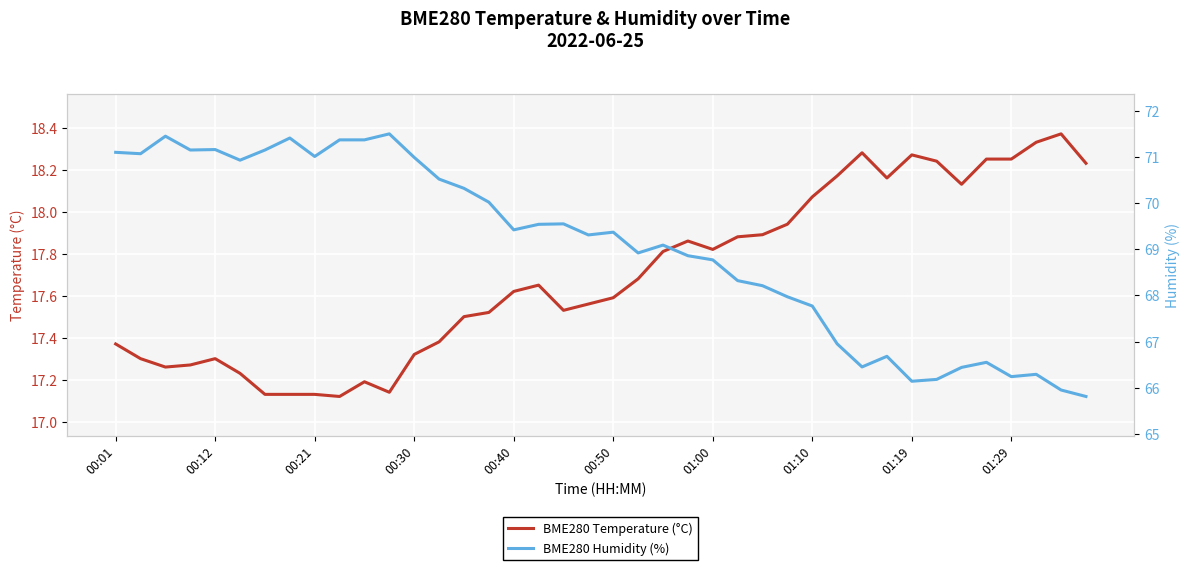

True or false: BME280 Humidity (%) has a value of 90.5 at 19.

False